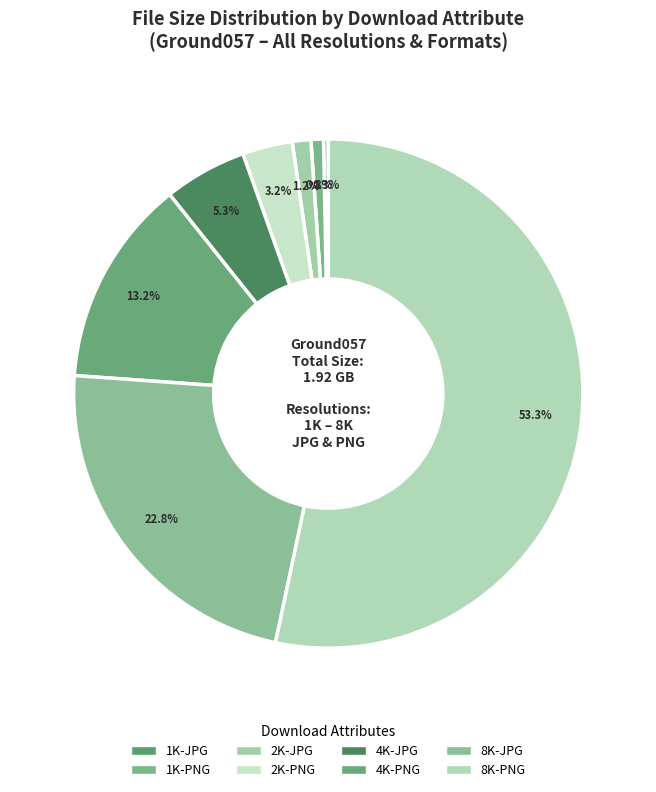

Combined, what portion of the pie is 8K-PNG and 4K-PNG?

66.5%